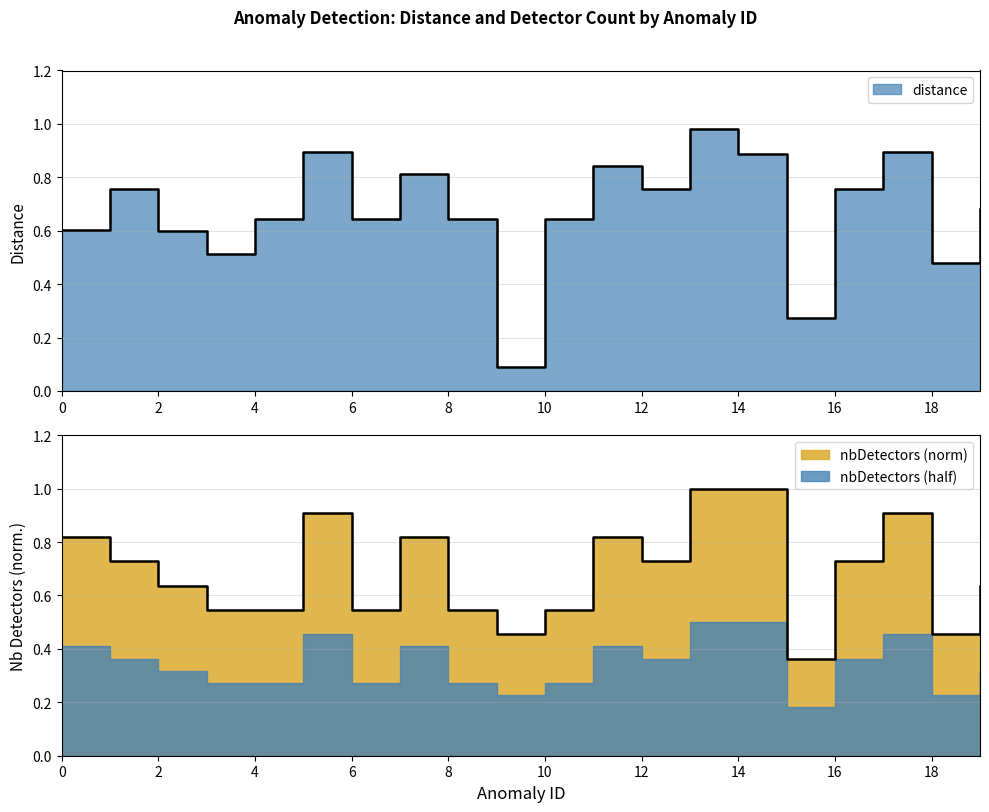

Which has a higher value, 4 or 6?

4